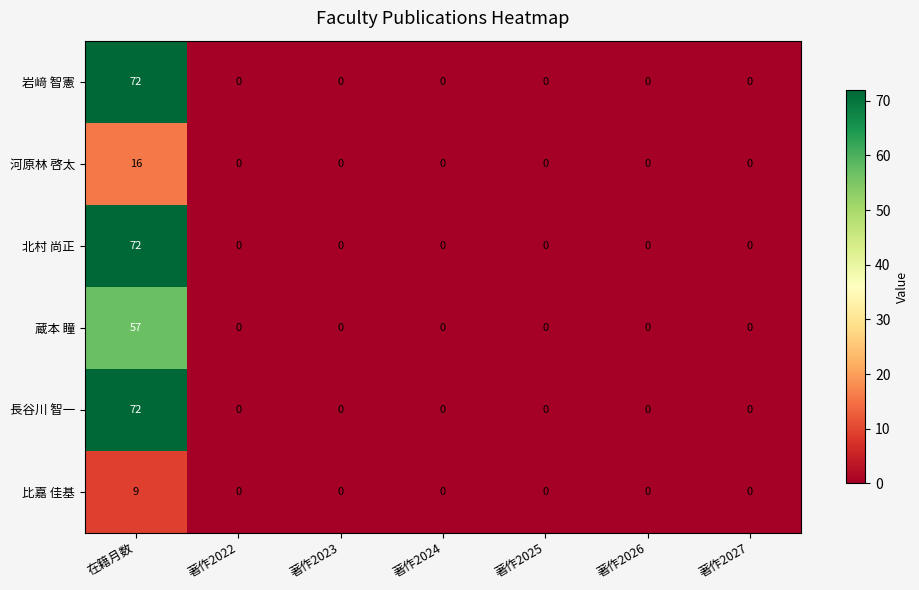

Is it true that 比嘉 佳基 equals 5 at 著作2027?

False